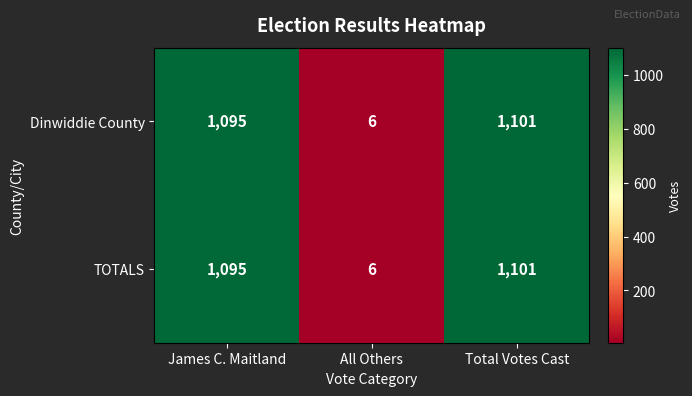

Reading right to left, list all the values displayed in this chart.

Dinwiddie County: Total Votes Cast=1101	All Others=6	James C. Maitland=1095
TOTALS: Total Votes Cast=1101	All Others=6	James C. Maitland=1095